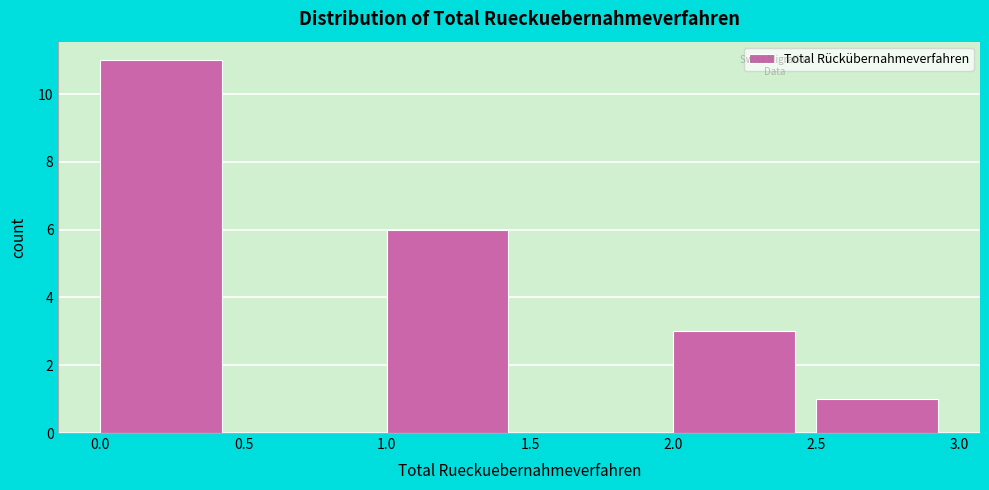

Reading left to right, list every bar in this chart as the range it spans on the x-axis followed by its height. The values are not printed on the chart, so give them approximately, as read against the axis.

0.0 to 0.5: 11
0.5 to 1.0: 0
1.0 to 1.5: 6
1.5 to 2.0: 0
2.0 to 2.5: 3
2.5 to 3.0: 1